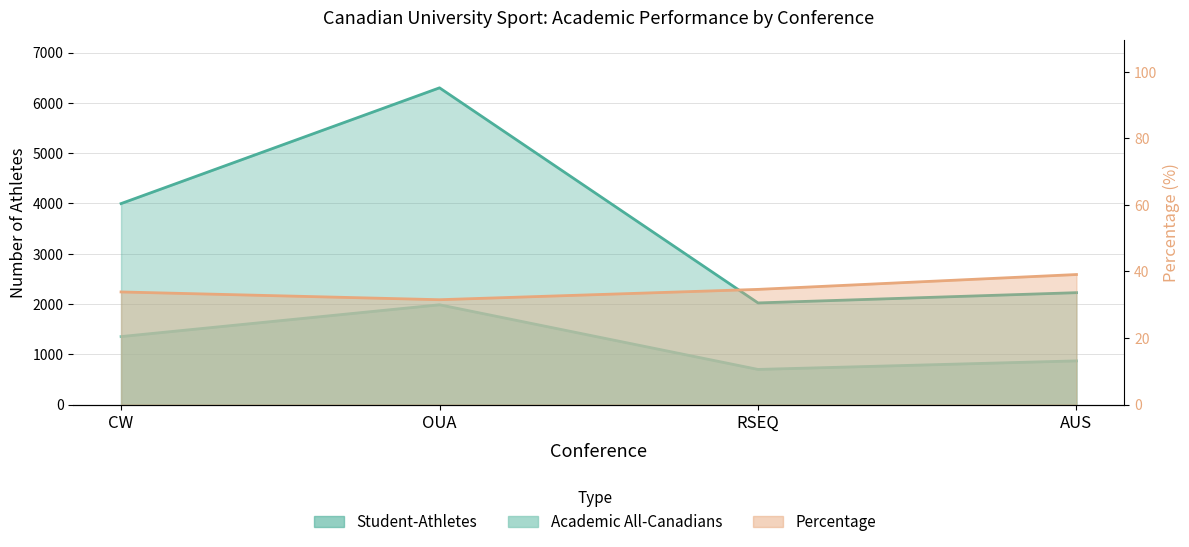

At how many categories does at least one series exceed 1289?

4